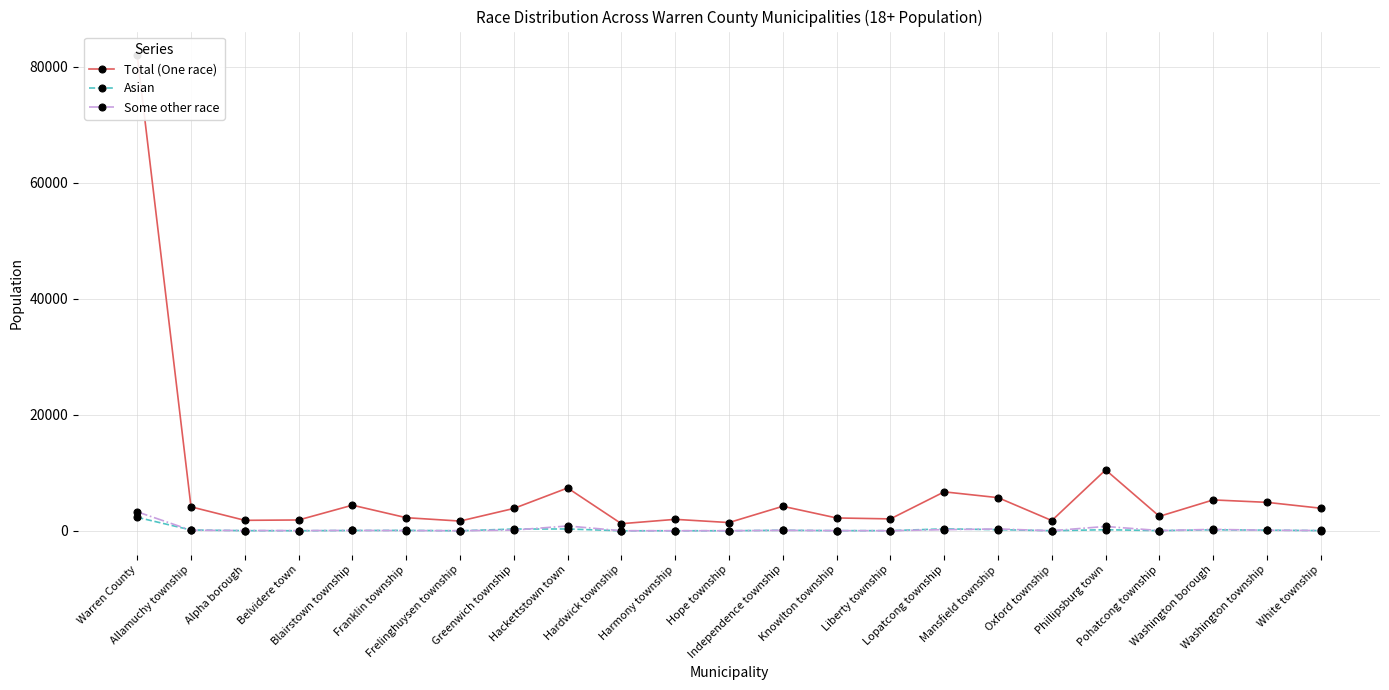

At which category does the chart reach its peak across all series?

Warren County